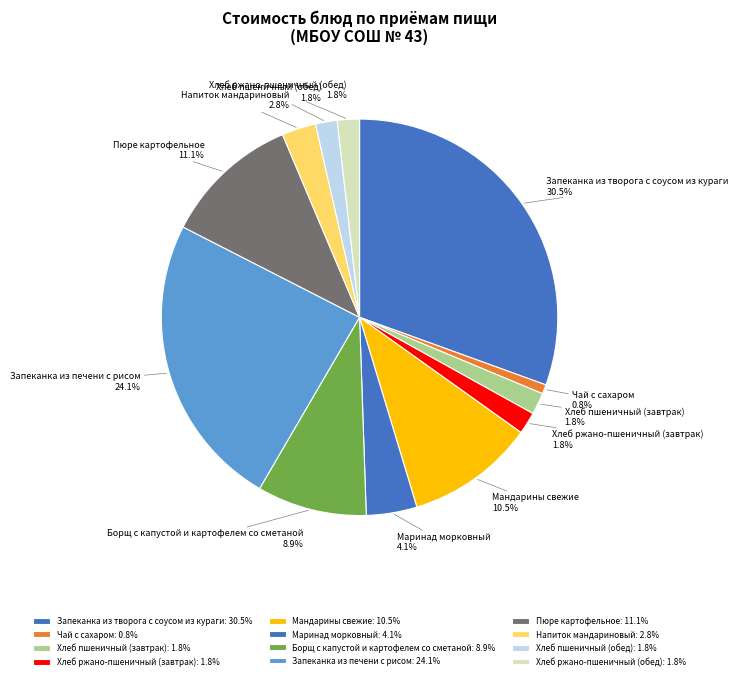

Which category has the biggest portion of the pie?

Запеканка из творога с соусом из кураги